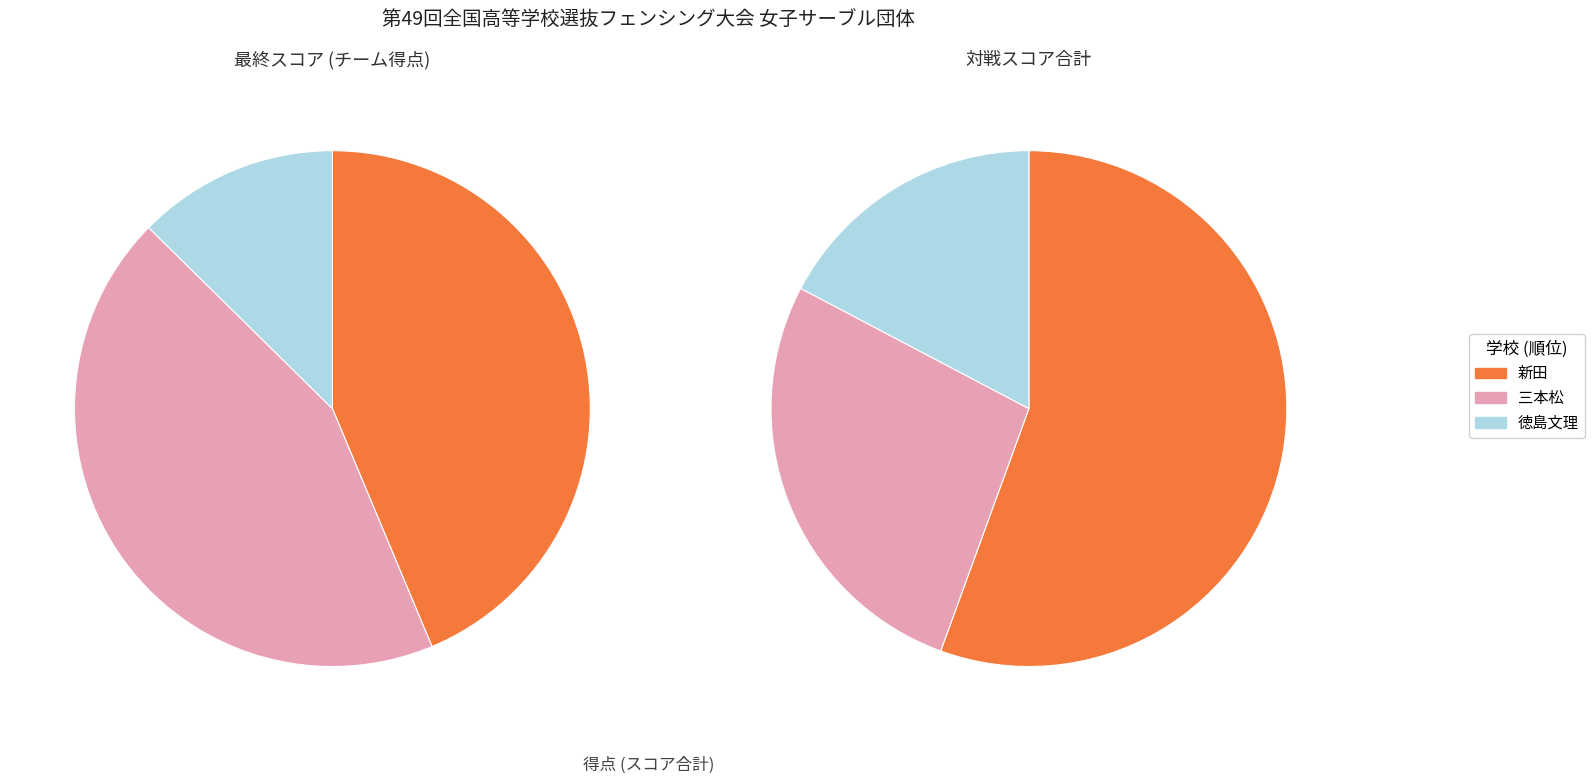

The 0 slice represents 85% of the pie. True or false?

False